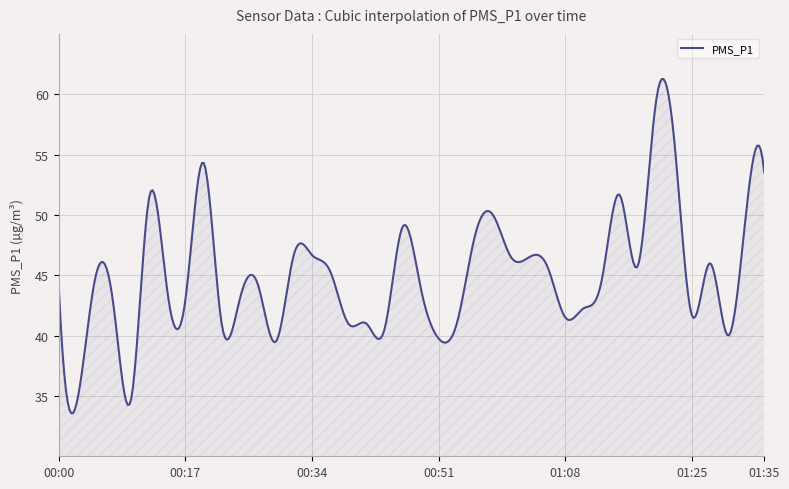

What is the minimum value shown in the chart?

33.6